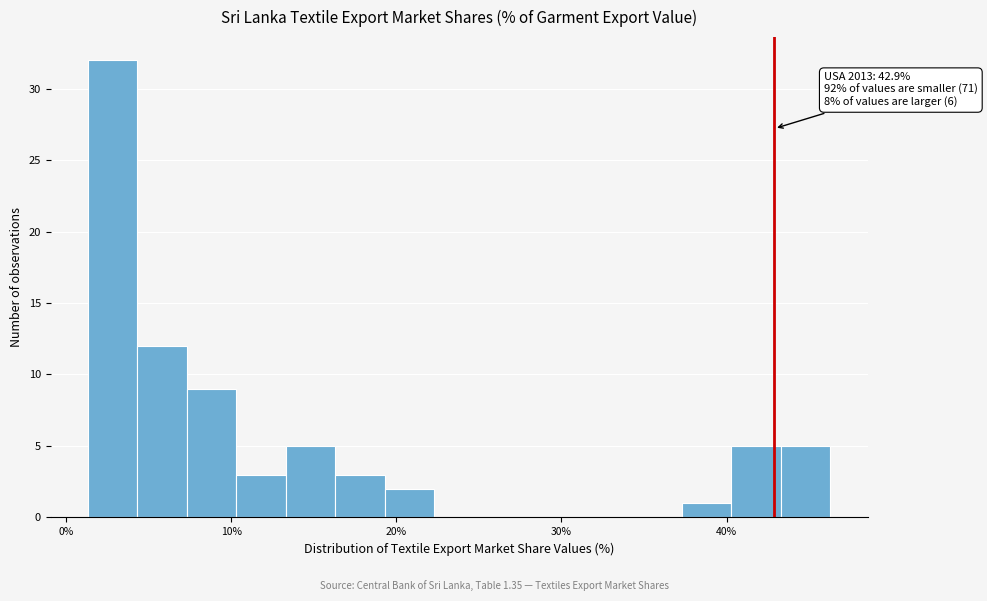

Around what value on the x-axis is the tallest bar? Give the approximate position of its centre, as read against the axis.

3